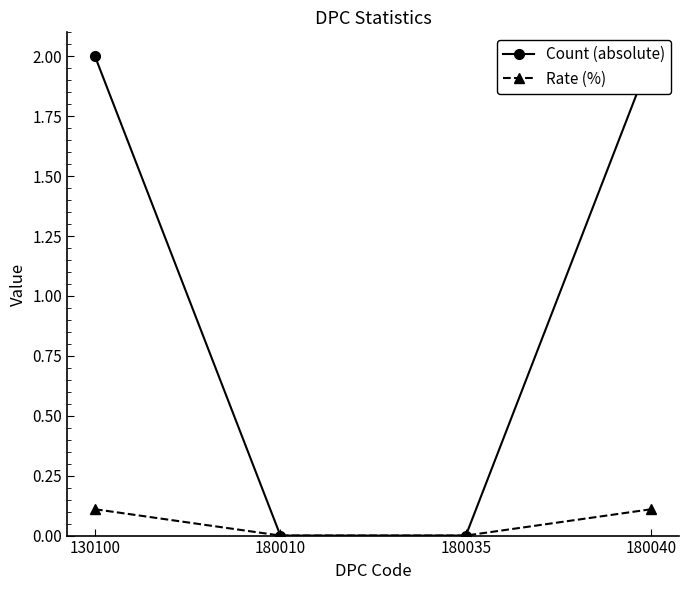

Reading right to left, list all the values displayed in this chart.

Count (absolute): 180040=2.0	180035=0.0	180010=0.0	130100=2.0
Rate (%): 180040=0.1	180035=0.0	180010=0.0	130100=0.1